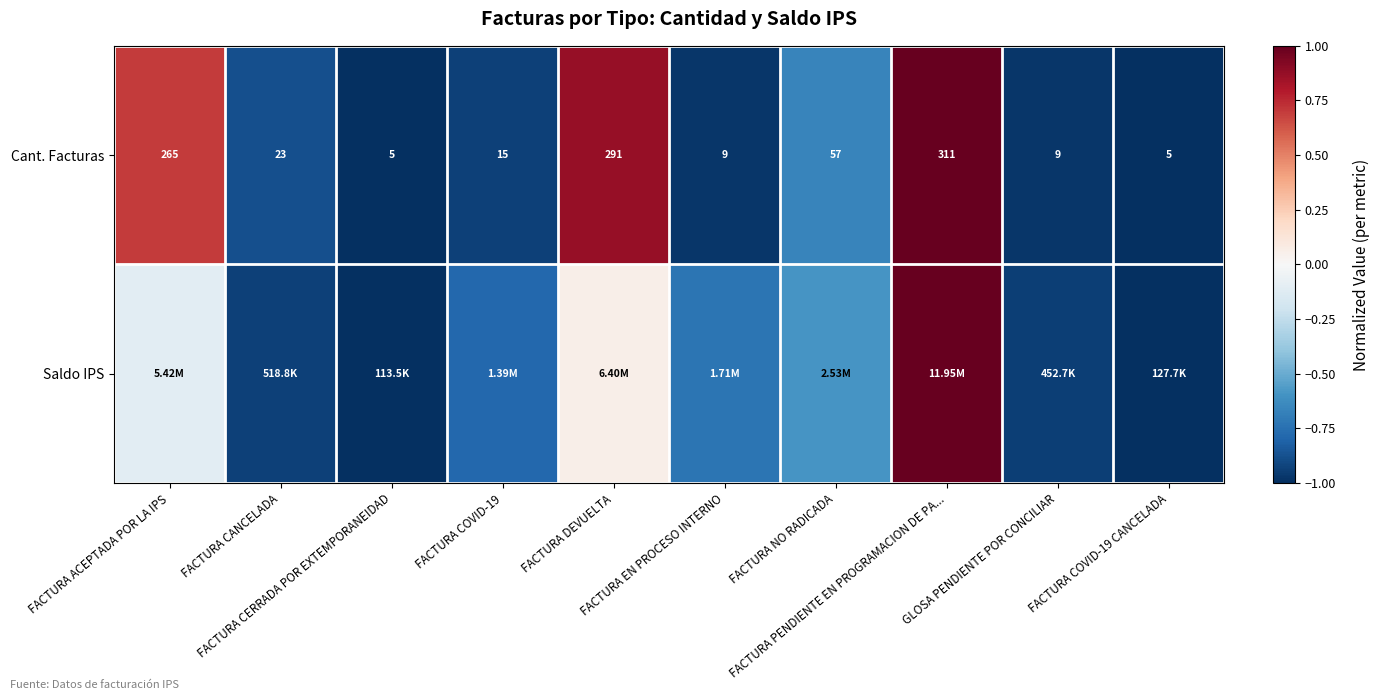

Rank the categories by Saldo IPS value from highest to lowest.

FACTURA PENDIENTE EN PROGRAMACION DE PA..., FACTURA DEVUELTA, FACTURA ACEPTADA POR LA IPS, FACTURA NO RADICADA, FACTURA EN PROCESO INTERNO, FACTURA COVID-19, FACTURA CANCELADA, GLOSA PENDIENTE POR CONCILIAR, FACTURA COVID-19 CANCELADA, FACTURA CERRADA POR EXTEMPORANEIDAD